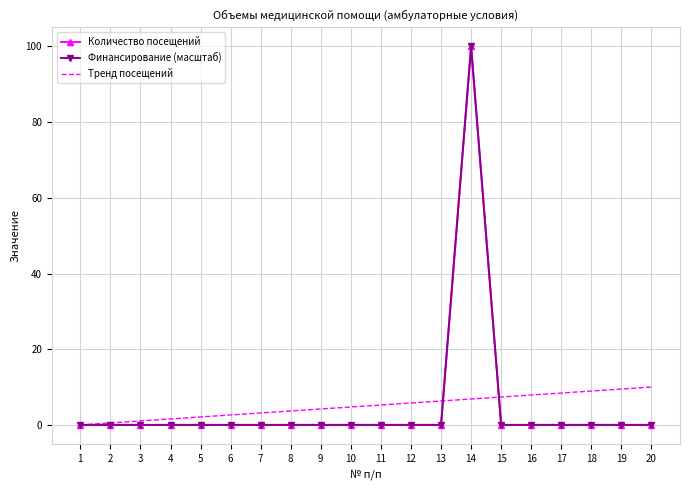

How many data points does each series have?

20